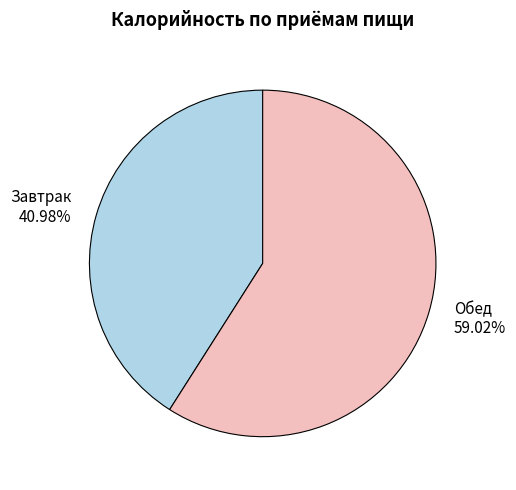

Rank the categories by value from lowest to highest.

Завтрак, Обед